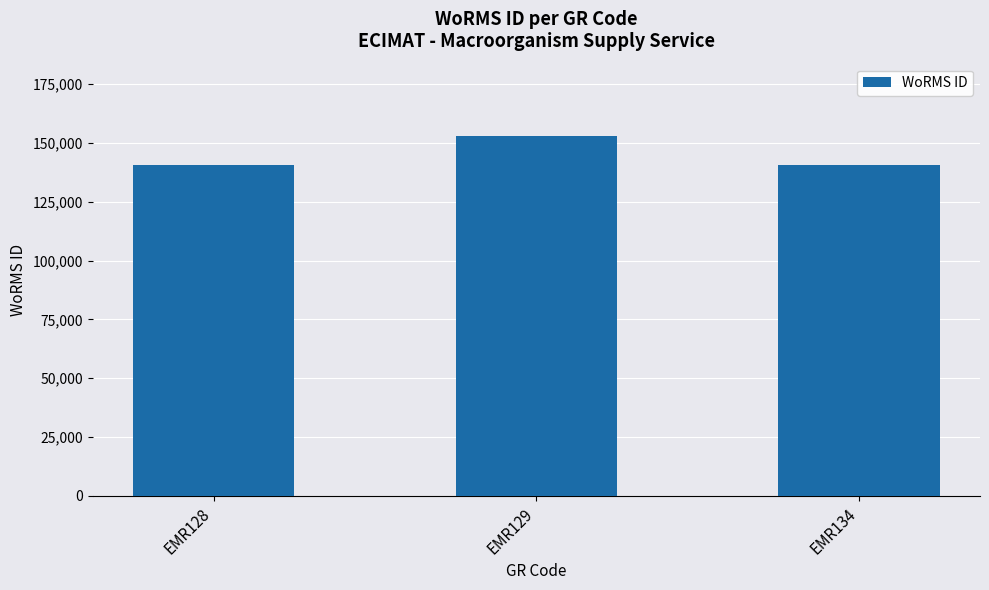

Count the number of categories in the chart.

3